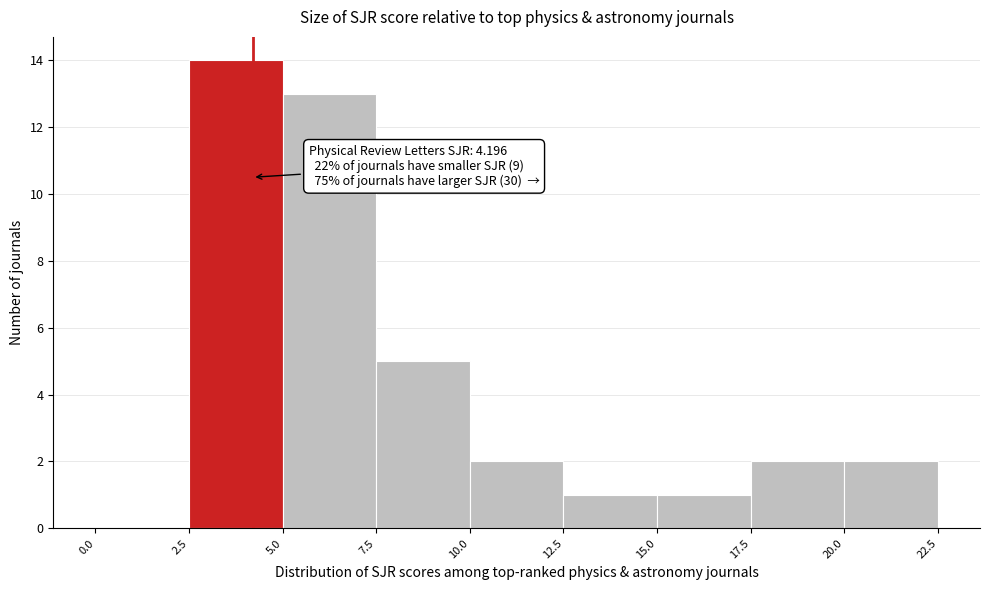

Over which range of the x-axis is the bar tallest?

2.5 to 5.0